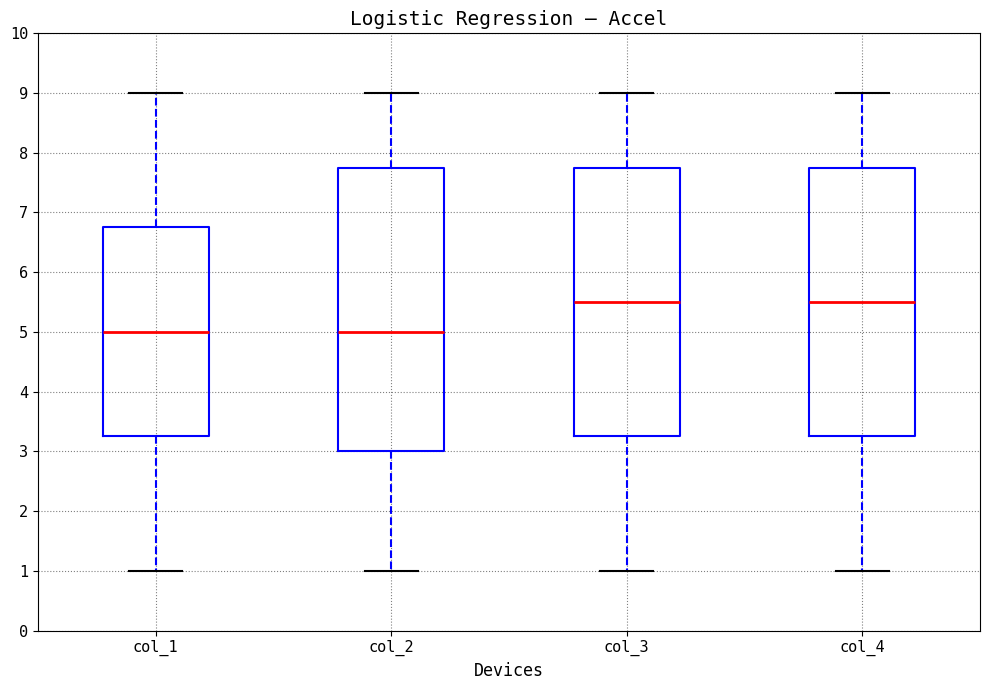

Where is the upper edge of the box for col_1 on the y-axis? The values are not printed on the chart, so give them approximately, as read against the axis.

6.8